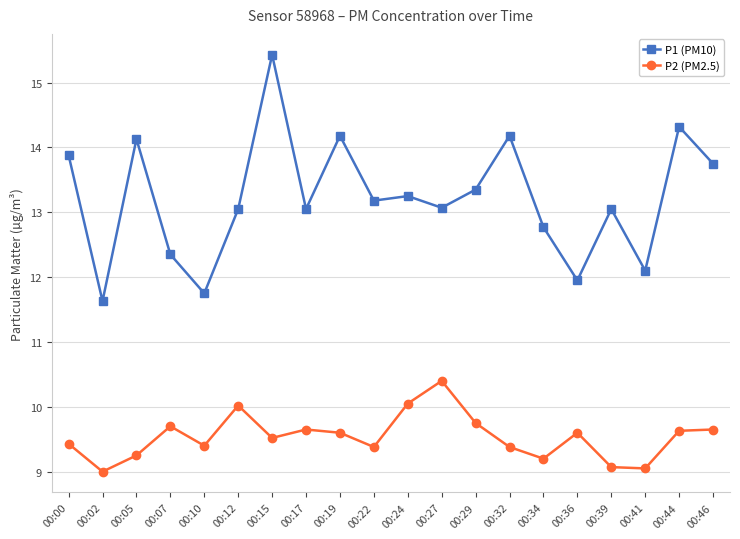

At how many categories does at least one series exceed 14?

5